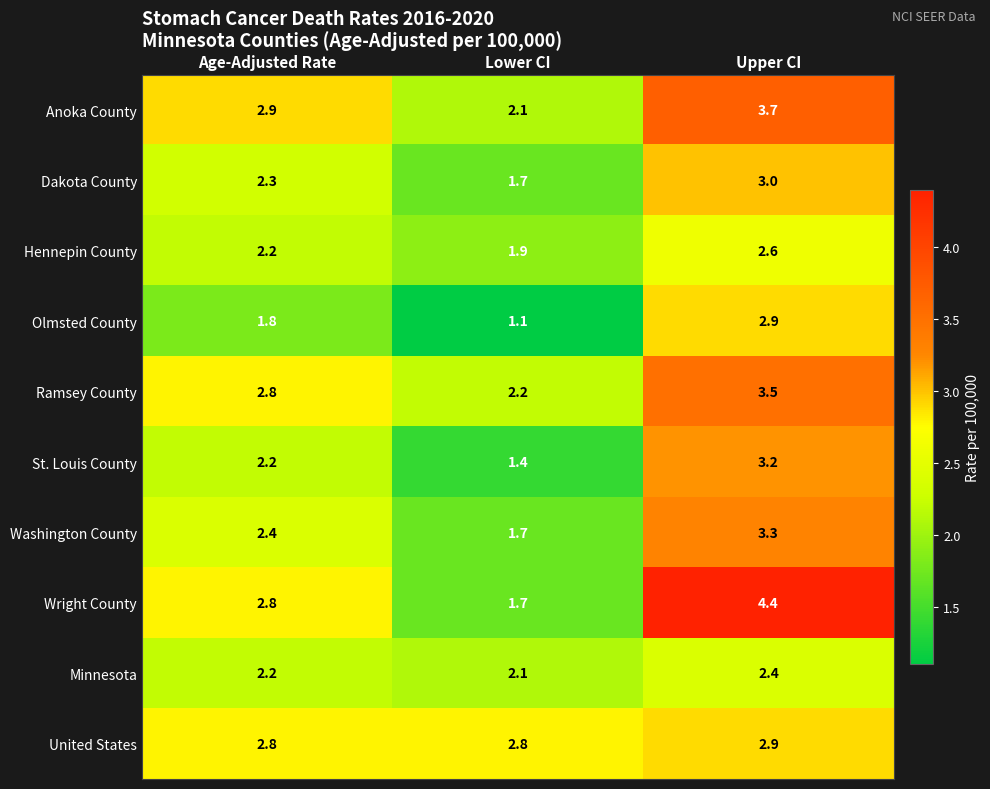

Reading left to right, extract all data points from this chart.

Anoka County: Age-Adjusted Rate=2.9	Lower CI=2.1	Upper CI=3.7
Dakota County: Age-Adjusted Rate=2.3	Lower CI=1.7	Upper CI=3.0
Hennepin County: Age-Adjusted Rate=2.2	Lower CI=1.9	Upper CI=2.6
Olmsted County: Age-Adjusted Rate=1.8	Lower CI=1.1	Upper CI=2.9
Ramsey County: Age-Adjusted Rate=2.8	Lower CI=2.2	Upper CI=3.5
St. Louis County: Age-Adjusted Rate=2.2	Lower CI=1.4	Upper CI=3.2
Washington County: Age-Adjusted Rate=2.4	Lower CI=1.7	Upper CI=3.3
Wright County: Age-Adjusted Rate=2.8	Lower CI=1.7	Upper CI=4.4
Minnesota: Age-Adjusted Rate=2.2	Lower CI=2.1	Upper CI=2.4
United States: Age-Adjusted Rate=2.8	Lower CI=2.8	Upper CI=2.9